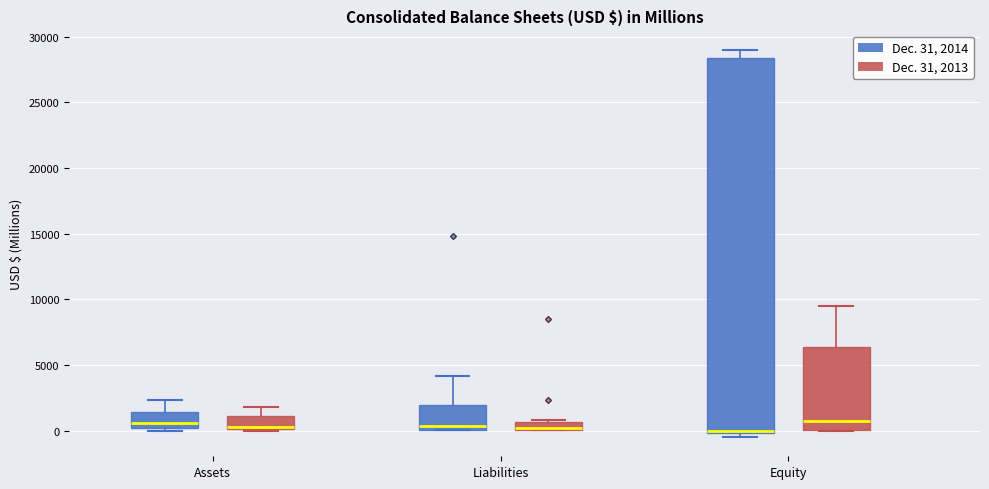

Comparing the boxes themselves (not the whiskers), which one is the tallest?

Equity (Dec. 31, 2014)